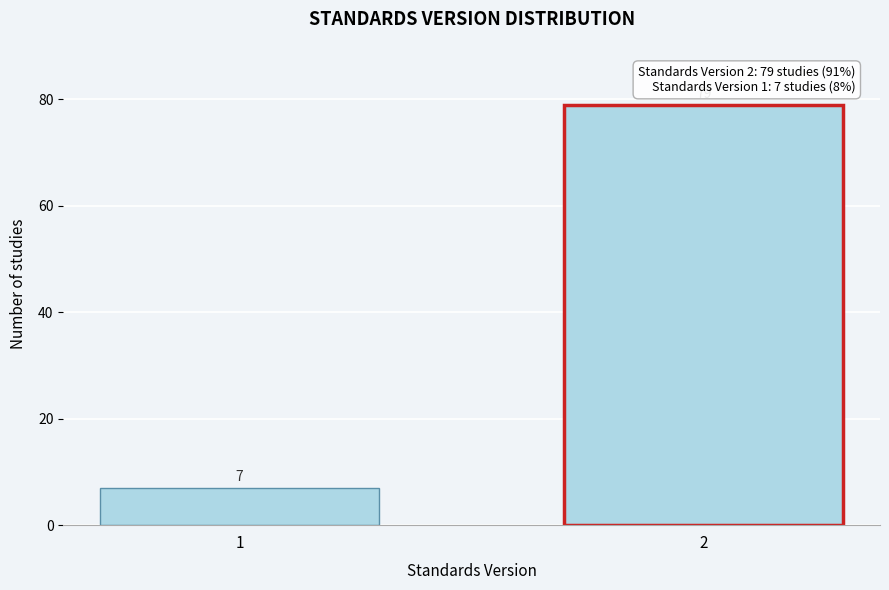

Reading left to right, extract all data points from this chart.

1=7	2=79